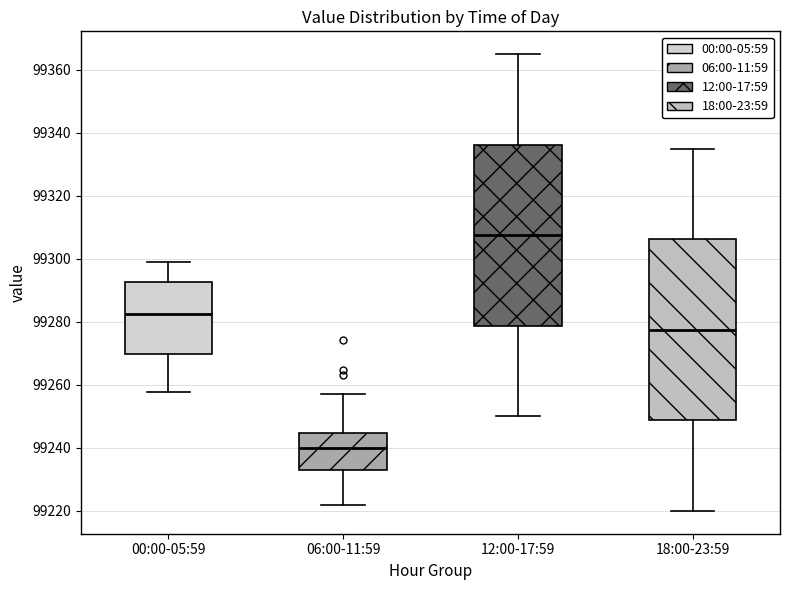

Where does the lower whisker of the box for 06:00-11:59 end on the y-axis? The values are not printed on the chart, so give them approximately, as read against the axis.

99222